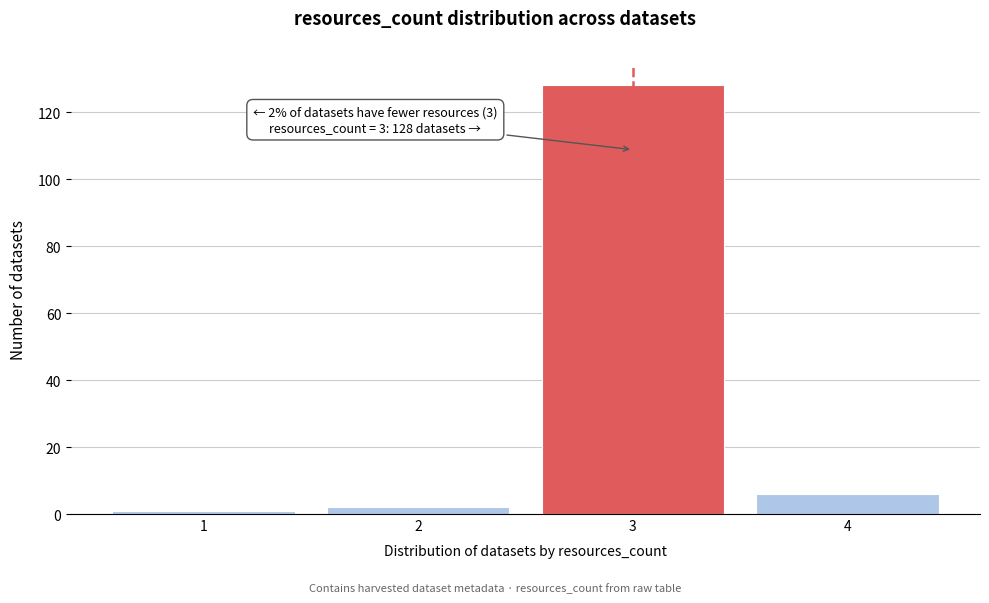

Which range on the x-axis has the tallest bar?

2.5 to 3.5